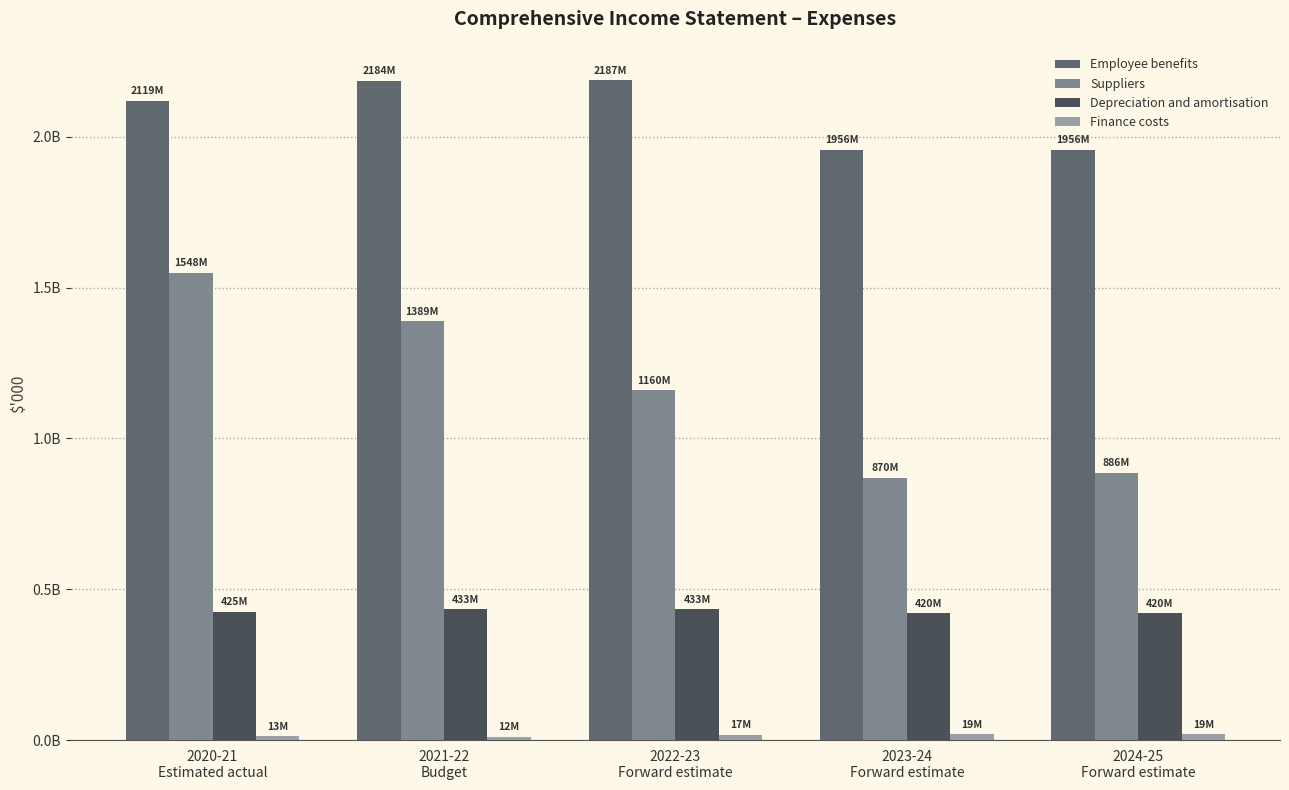

Reading left to right, what are all the values shown in this chart?

Employee benefits: 2119106	2184457	2187098	1955938	1956000
Suppliers: 1548309	1388595	1159831	870000	886390
Depreciation and amortisation: 424543	432837	433462	419671	419671
Finance costs: 12692	11775	16804	18689	18647